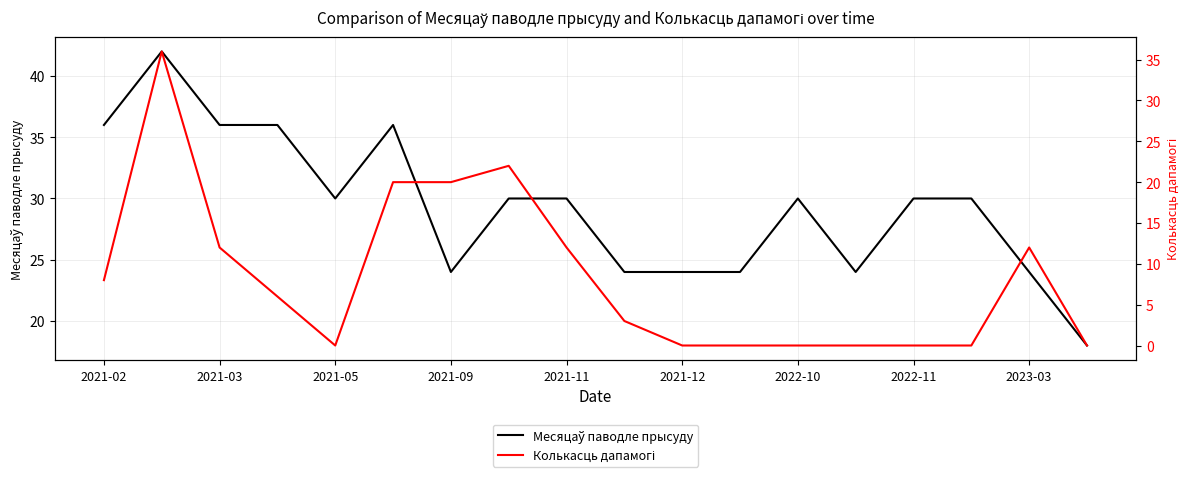

Between 2022-10 and 2021-11, which is larger?

2022-10